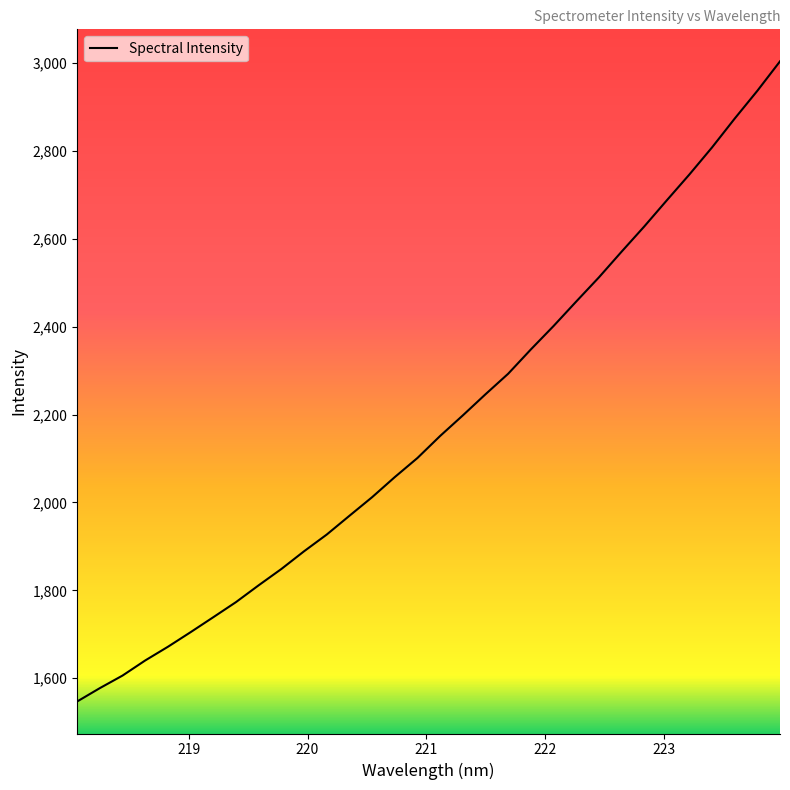

What is the smallest value displayed?

1547.0